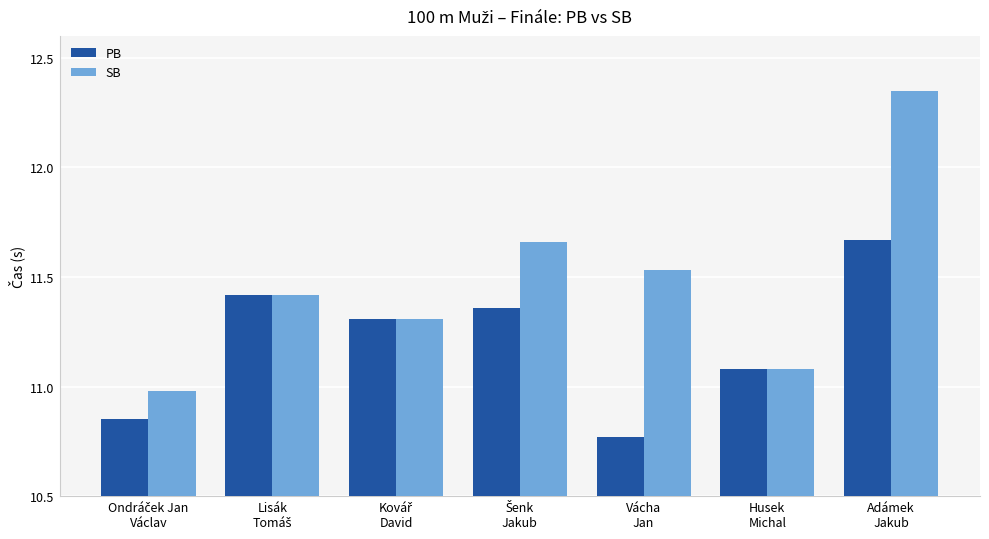

Which series has the widest spread of values?

SB